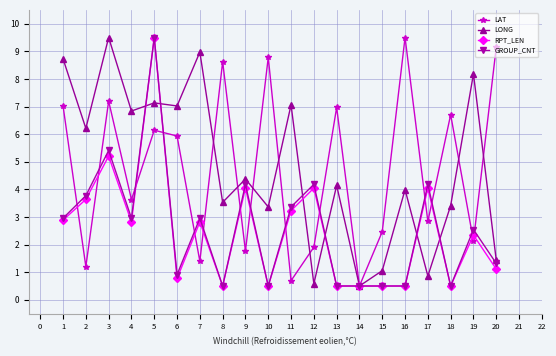

At which category does LAT reach its first local valley?

2